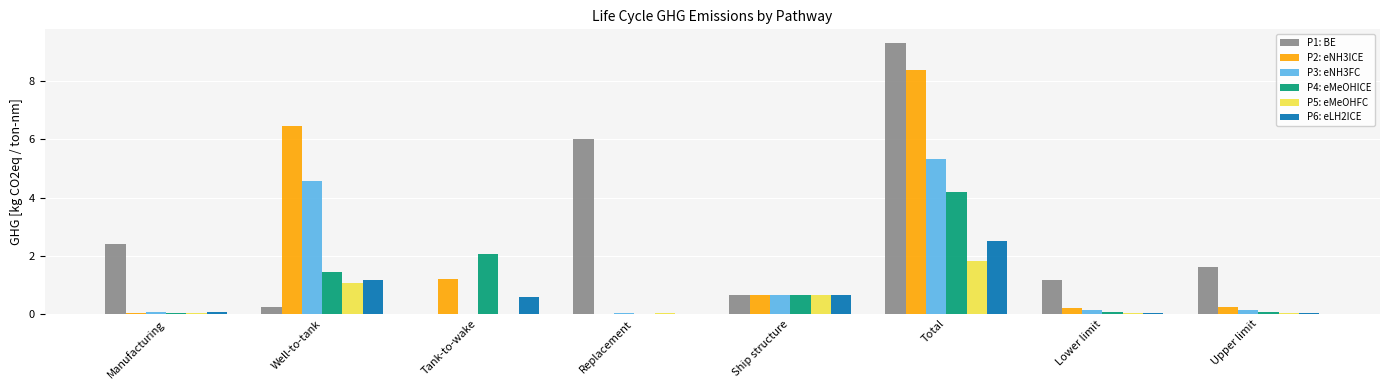

What is the sum of all P3: eNH3FC values?

10.9